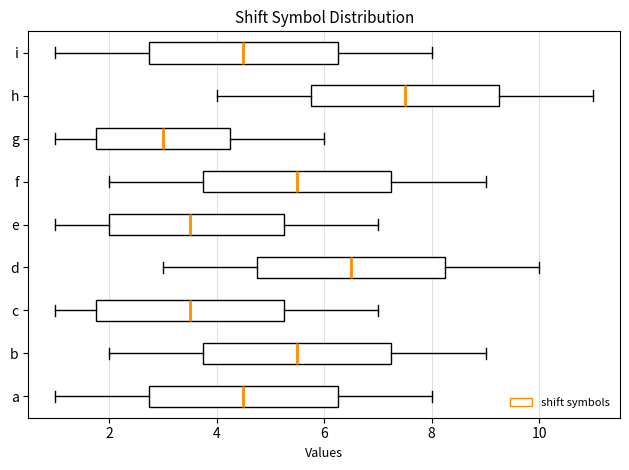

Which box has the furthest to the left median line?

g